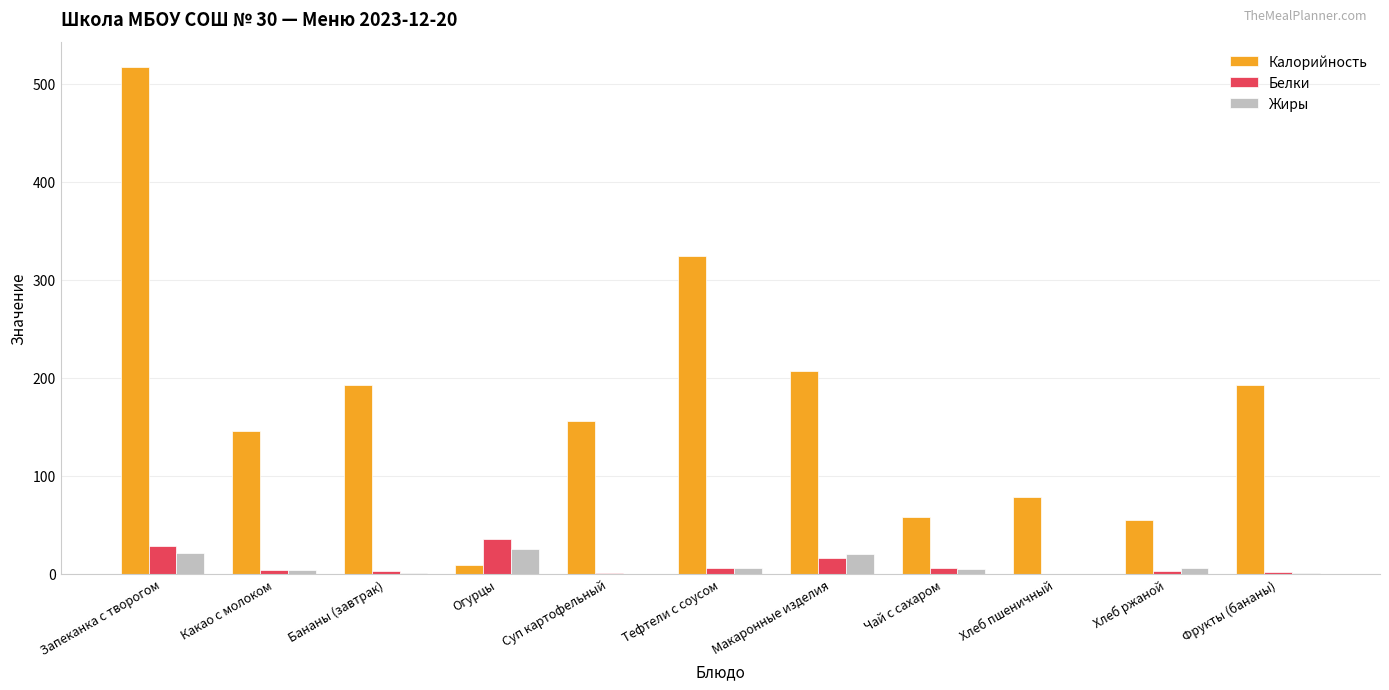

Which series has the widest spread of values?

Калорийность